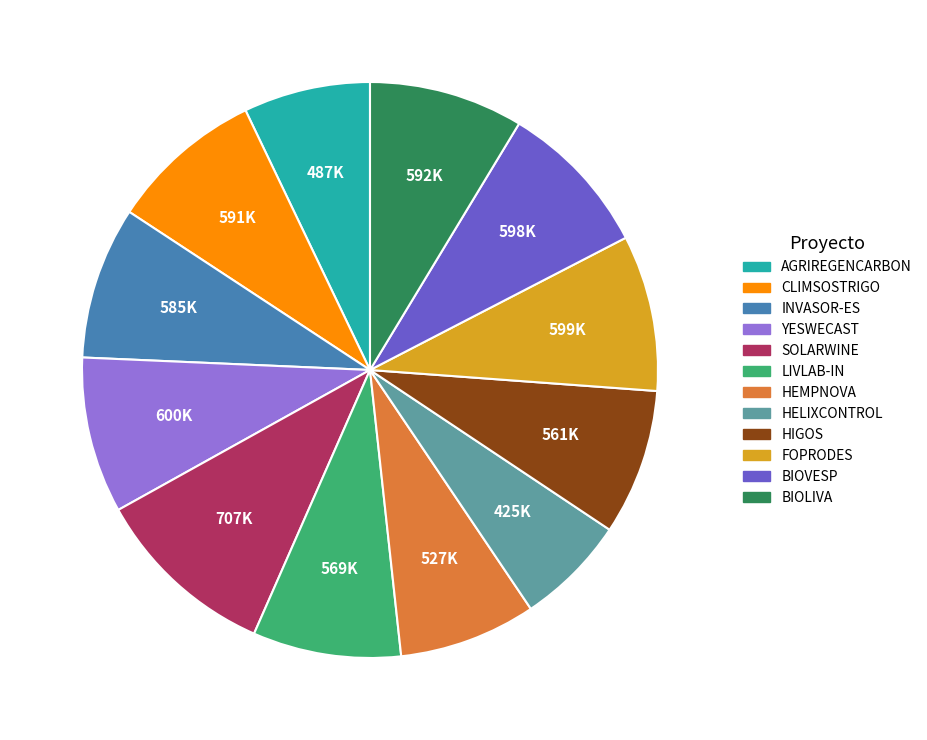

Does CLIMSOSTRIGO represent more than half of the total?

No